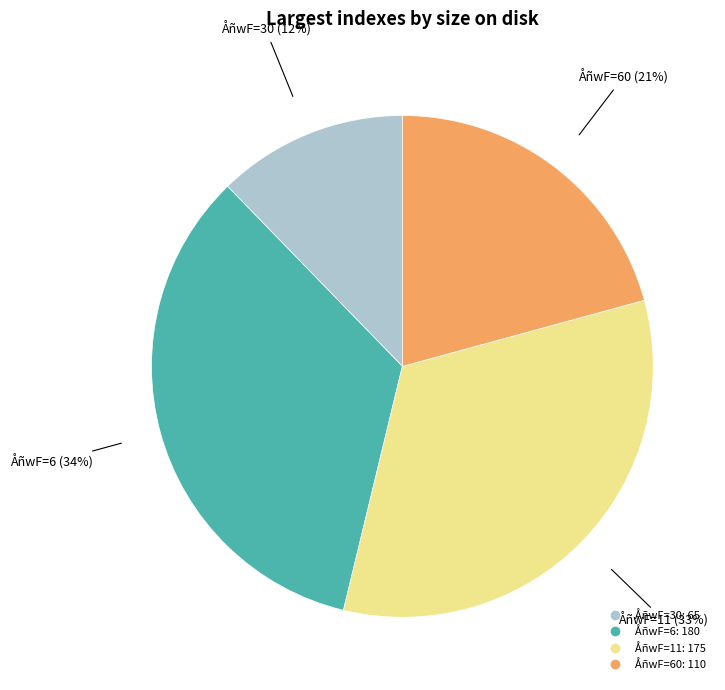

To the nearest percent, what is the difference between the largest and smallest slice percentages?

22%